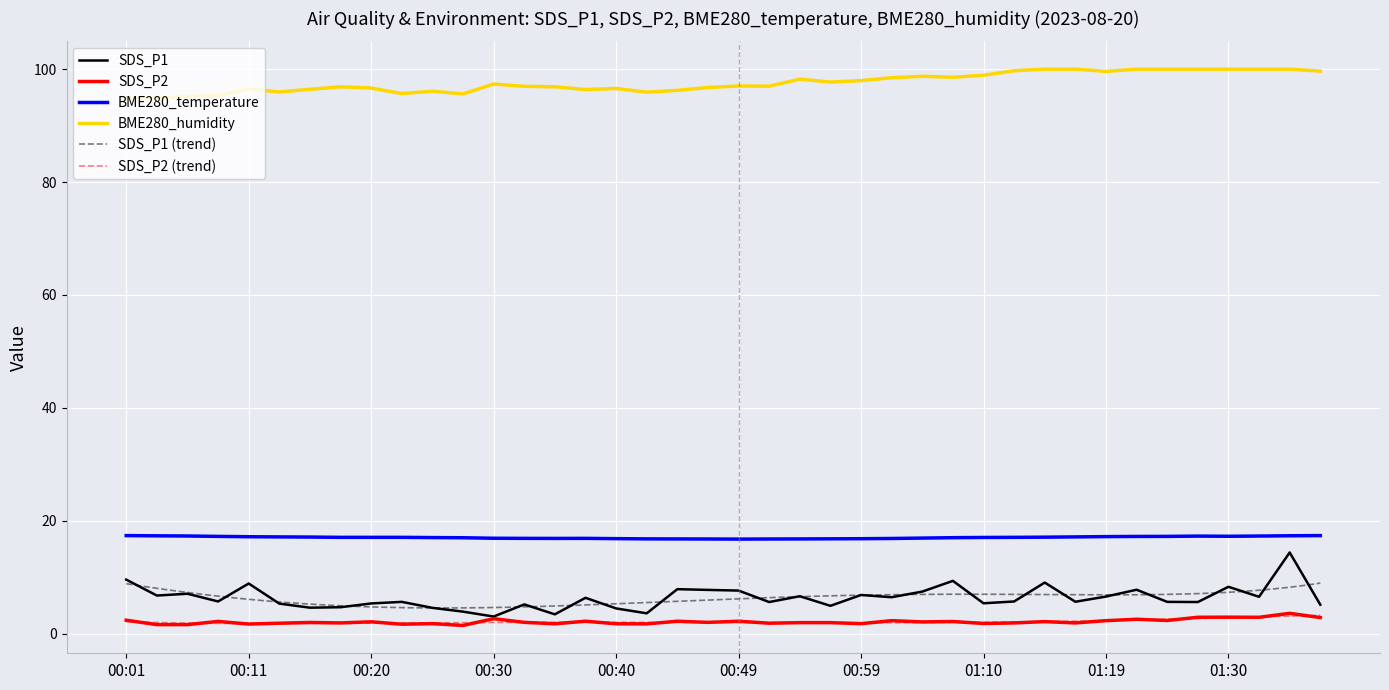

Reading right to left, transcribe all the data shown in this chart.

SDS_P1: 5.1	14.4	6.5	8.3	5.6	5.6	7.8	6.6	5.7	9.1	5.7	5.4	9.3	7.5	6.5	6.8	4.9	6.6	5.6	7.6	7.8	7.9	3.6	4.5	6.3	3.4	5.2	3.0	3.9	4.6	5.6	5.3	4.7	4.6	5.3	8.9	5.7	7.1	6.8	9.6
SDS_P2: 2.9	3.6	2.9	2.9	2.9	2.3	2.5	2.3	1.9	2.1	1.9	1.8	2.1	2.1	2.3	1.8	1.9	1.9	1.9	2.2	2.0	2.2	1.7	1.8	2.2	1.8	2.0	2.6	1.4	1.8	1.7	2.1	1.9	2.0	1.9	1.7	2.2	1.6	1.6	2.4
BME280_temperature: 17.4	17.3	17.3	17.2	17.3	17.2	17.2	17.2	17.1	17.1	17.1	17.0	17.0	16.9	16.9	16.8	16.8	16.8	16.8	16.8	16.8	16.8	16.8	16.8	16.9	16.9	16.9	16.9	17.0	17.0	17.1	17.1	17.1	17.1	17.1	17.2	17.2	17.3	17.3	17.4
BME280_humidity: 99.7	100.0	100.0	100.0	100.0	100.0	100.0	99.6	100.0	100.0	99.7	98.9	98.6	98.7	98.5	98.0	97.7	98.2	97.0	97.0	96.8	96.2	95.9	96.6	96.4	96.9	97.0	97.4	95.6	96.1	95.7	96.7	96.9	96.4	96.0	96.5	95.3	95.2	94.9	95.0